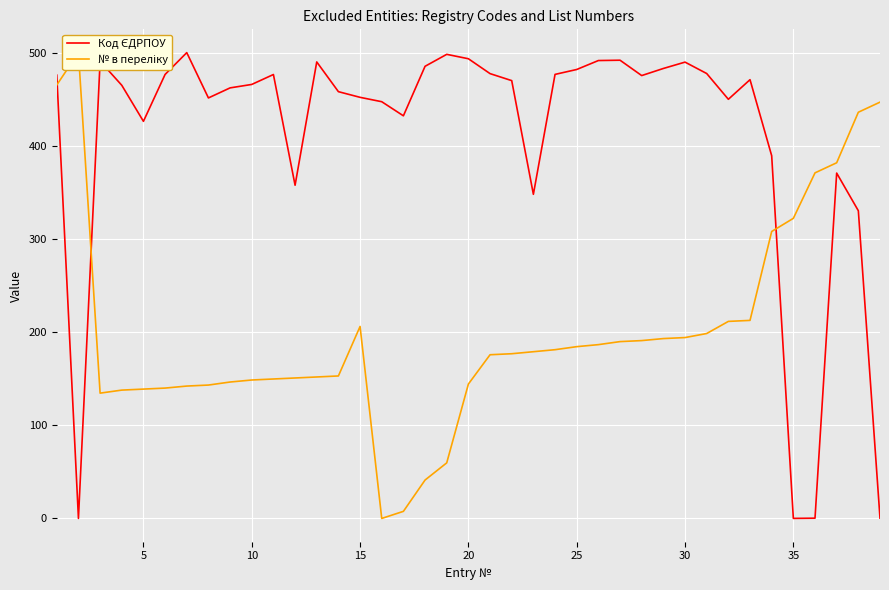

What is the sum of all № в переліку values?

7900.2